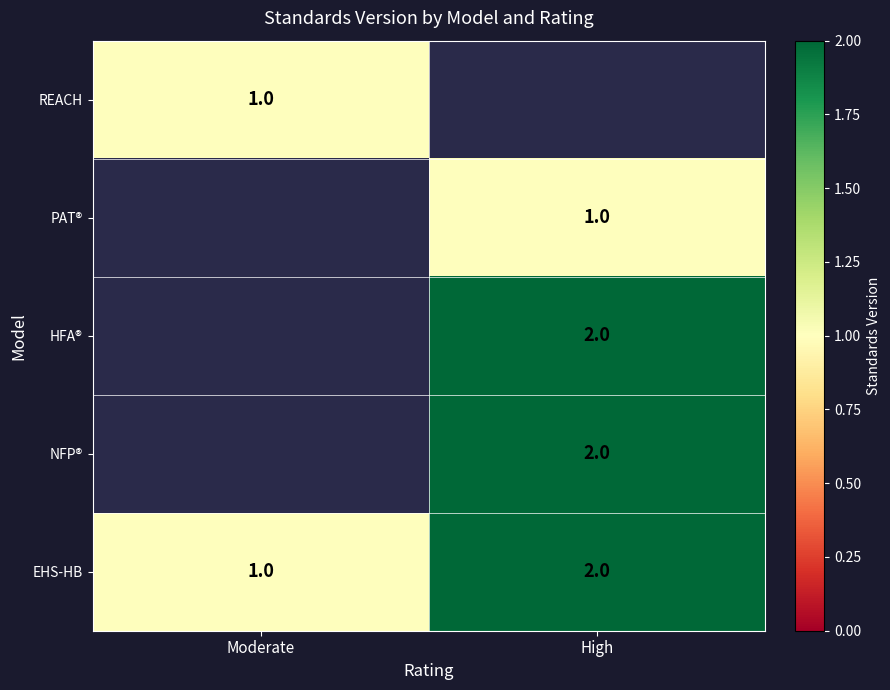

At which category does the chart reach its peak across all series?

High